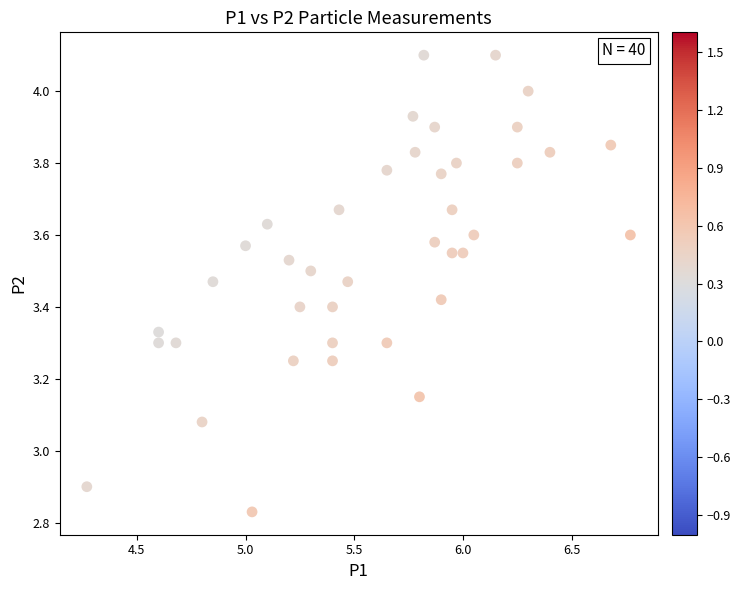

What is the range of Y values (max minus min)?

1.3